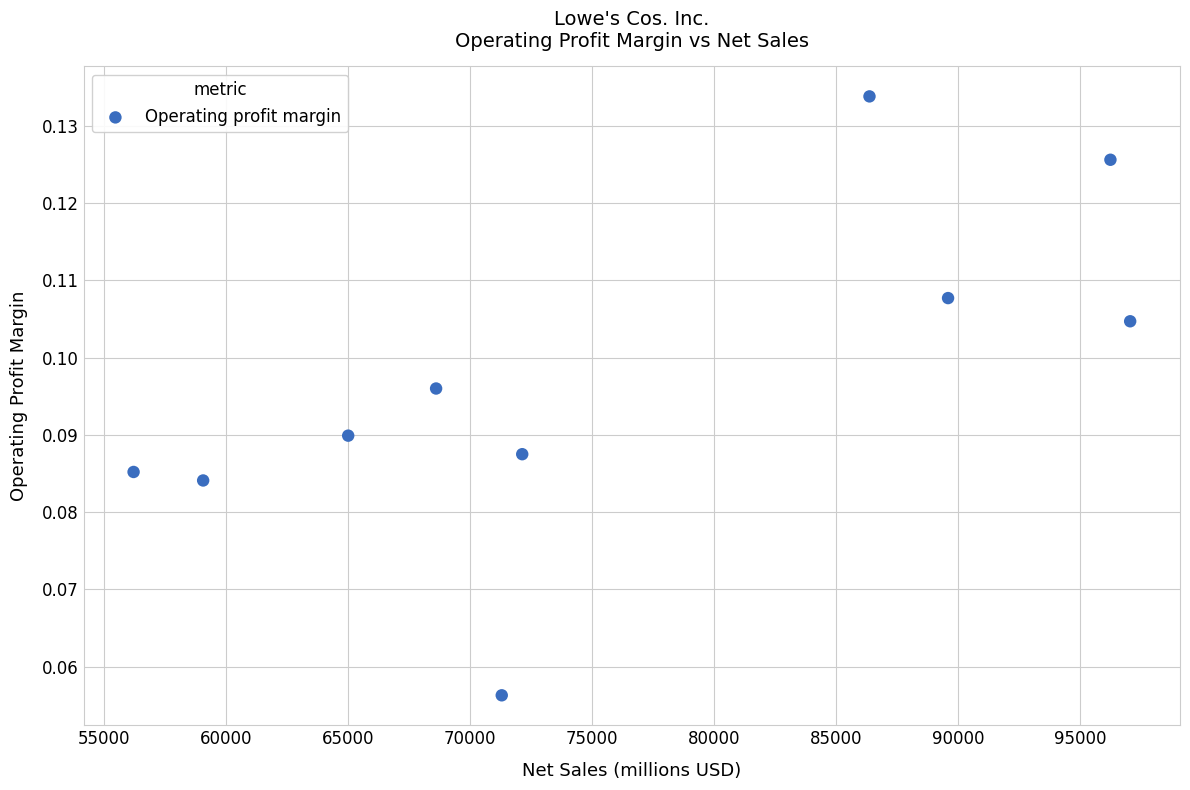

What is the range of X values (max minus min)?

40836.0